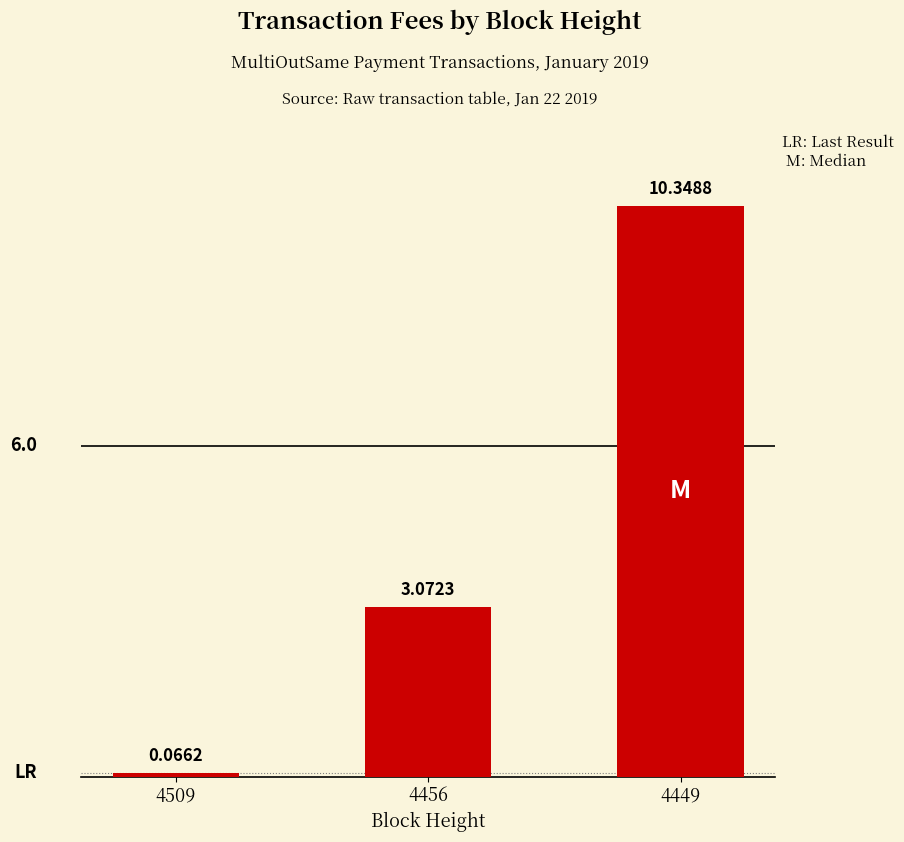

List the labels in order of value, smallest first.

4509, 4456, 4449